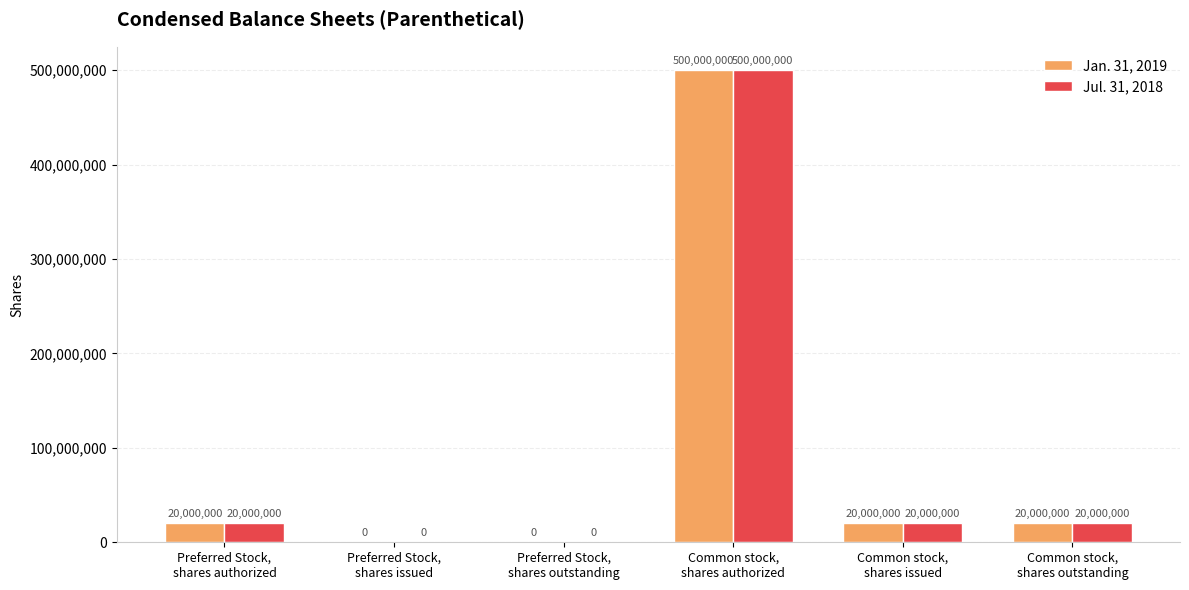

Reading left to right, list all the values displayed in this chart.

Jan. 31, 2019: Preferred Stock,
shares authorized=20000000	Preferred Stock,
shares issued=0	Preferred Stock,
shares outstanding=0	Common stock,
shares authorized=500000000	Common stock,
shares issued=20000000	Common stock,
shares outstanding=20000000
Jul. 31, 2018: Preferred Stock,
shares authorized=20000000	Preferred Stock,
shares issued=0	Preferred Stock,
shares outstanding=0	Common stock,
shares authorized=500000000	Common stock,
shares issued=20000000	Common stock,
shares outstanding=20000000